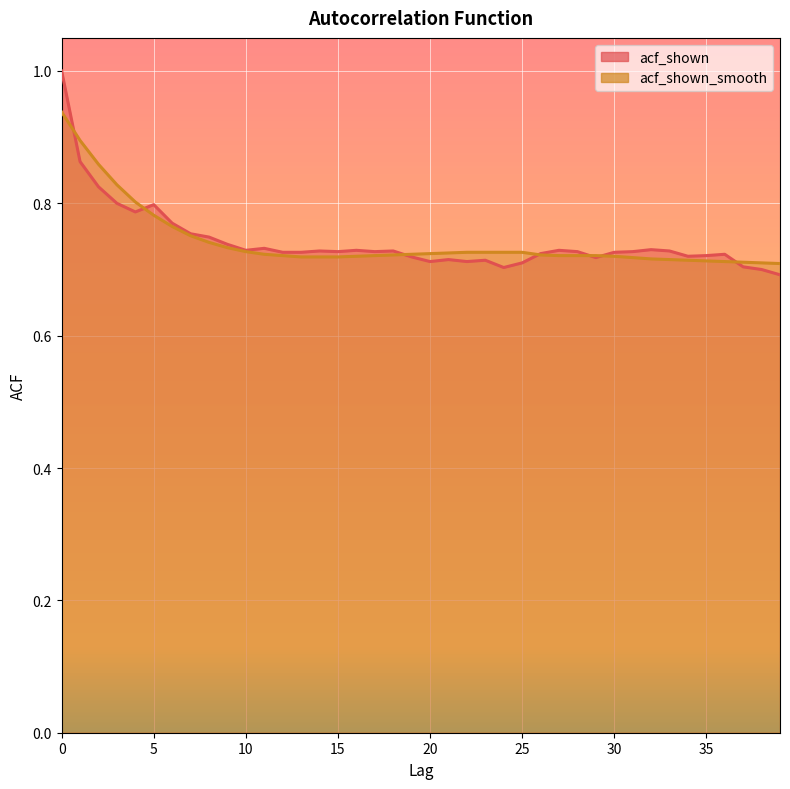

Which has a higher value, 14 or 17?

14